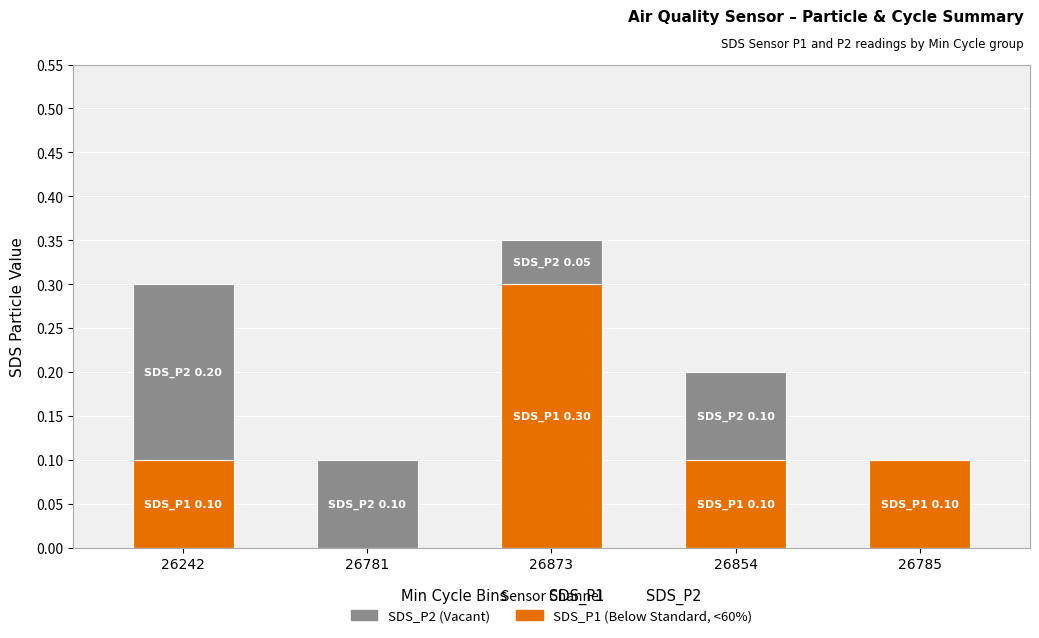

At which category is the sum across all series the highest?

26873